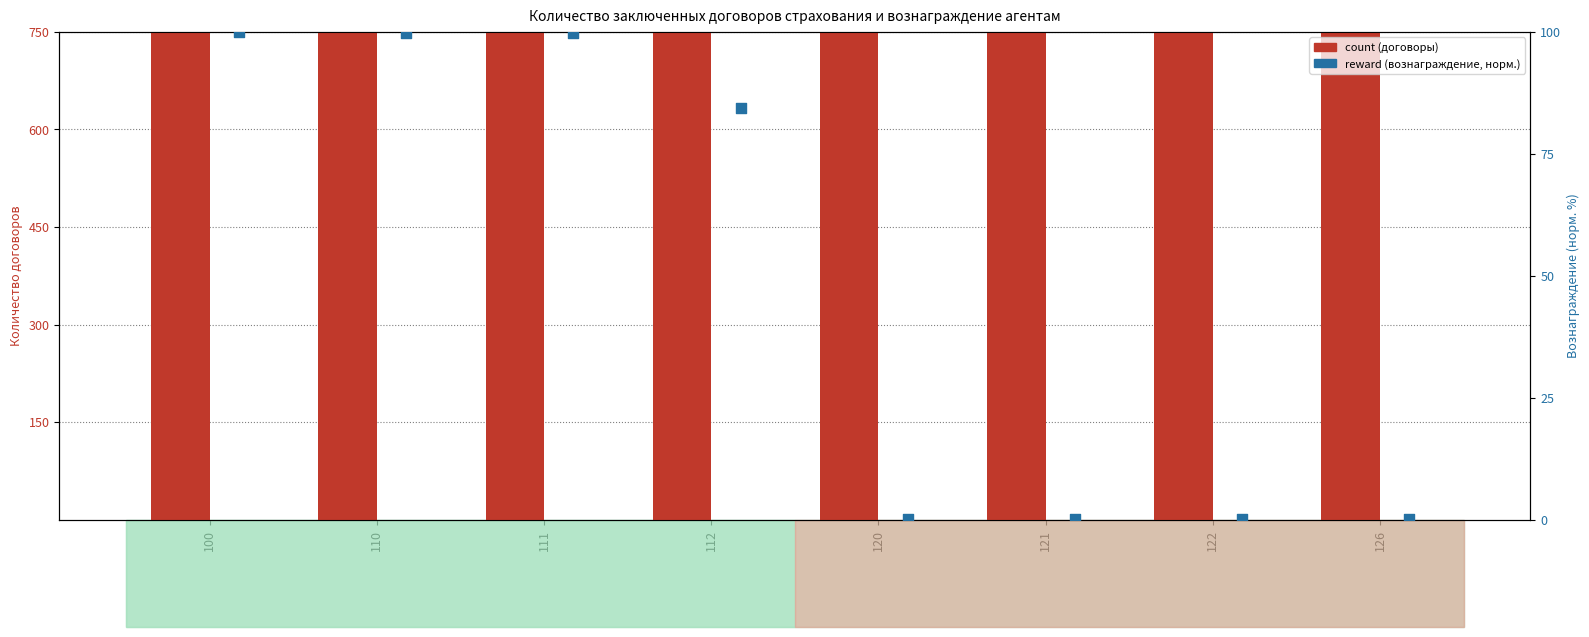

Is the value of reward (normalized) at 122 greater than the value of count at 121?

No